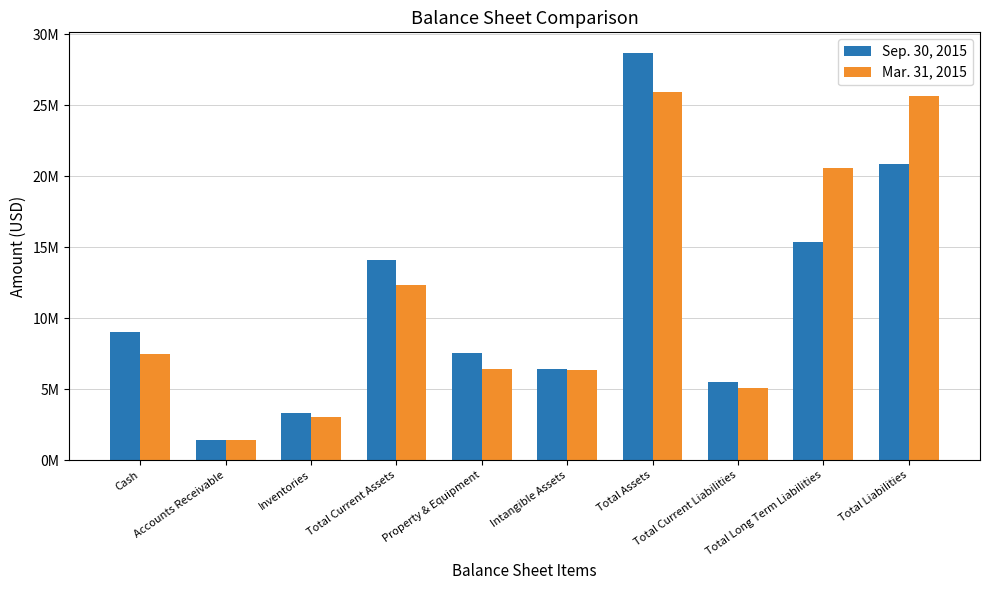

Which series changed the most between Property & Equipment and Total Long Term Liabilities?

Mar. 31, 2015